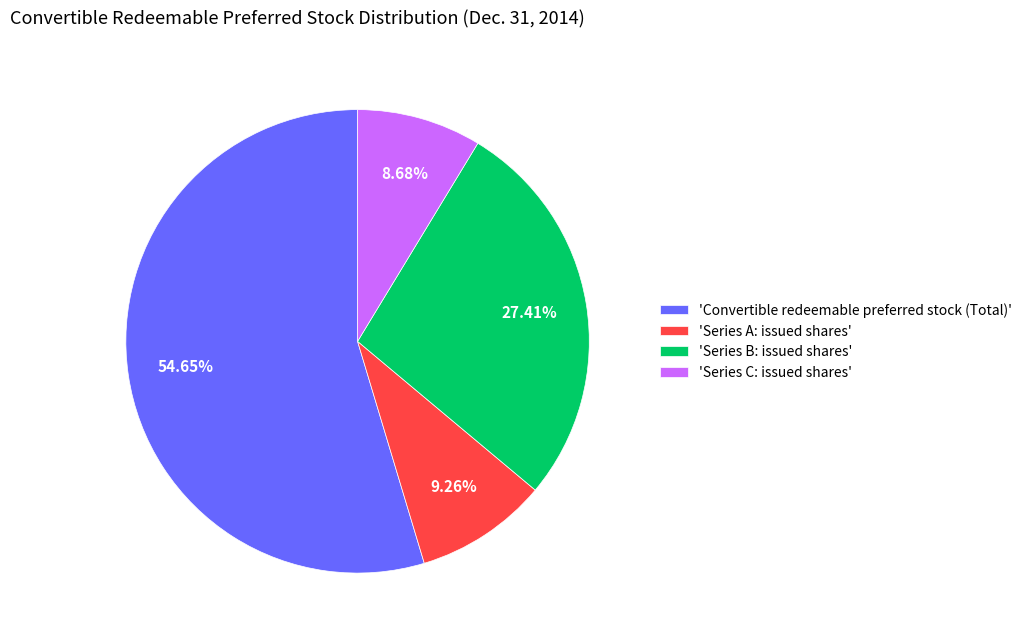

Which category accounts for the majority?

'Convertible redeemable preferred stock (Total)'